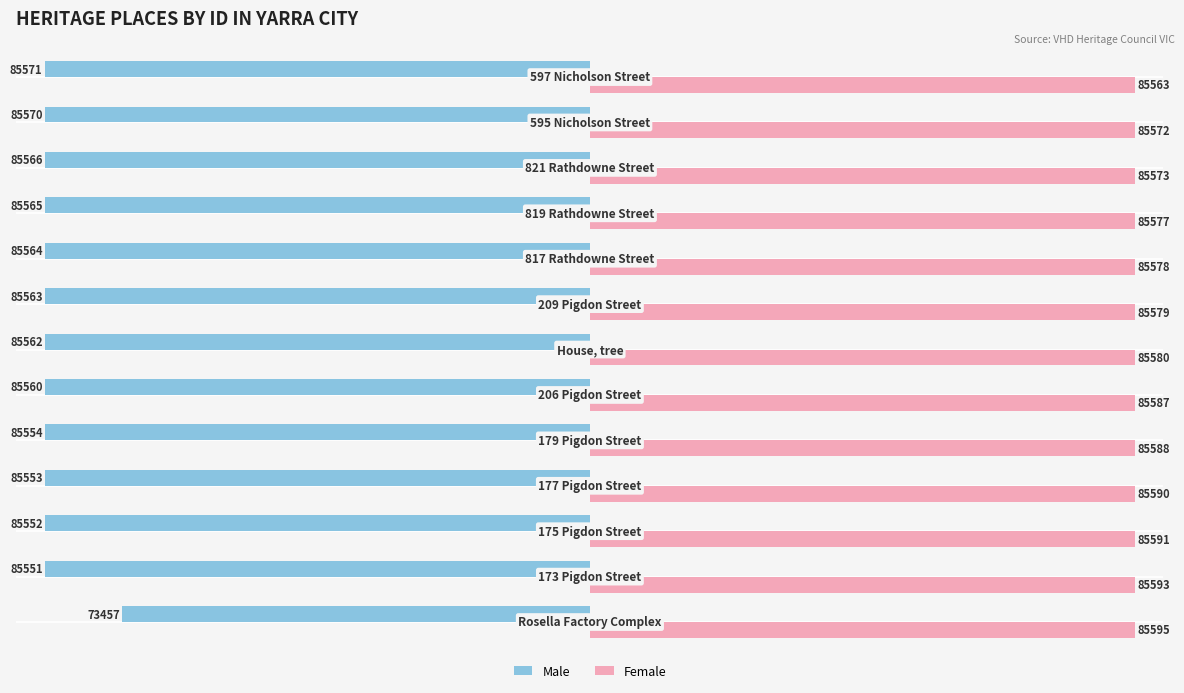

What is the maximum value for Male?

-73457